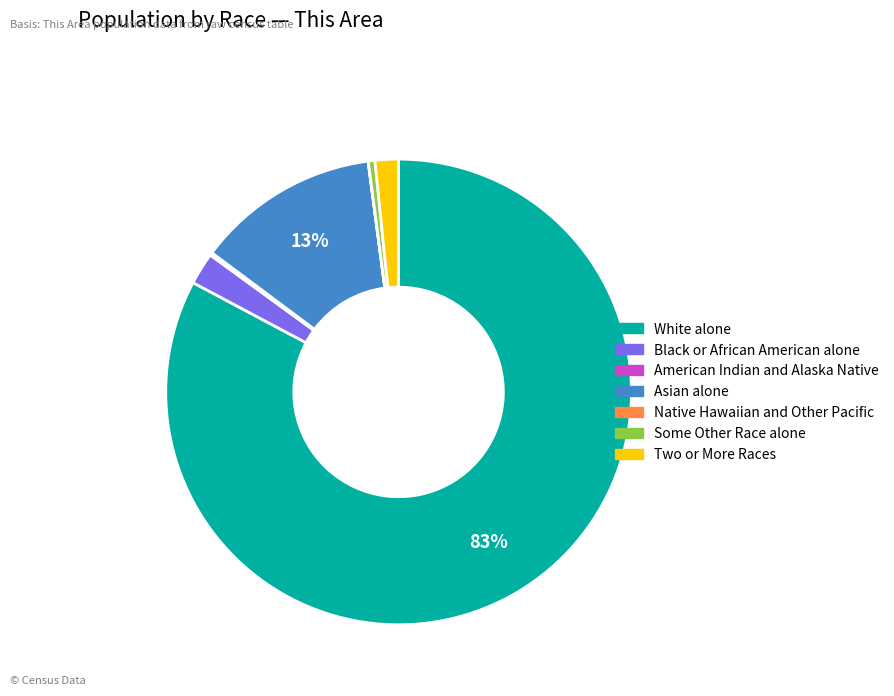

Which slice represents more than half of the pie?

White alone